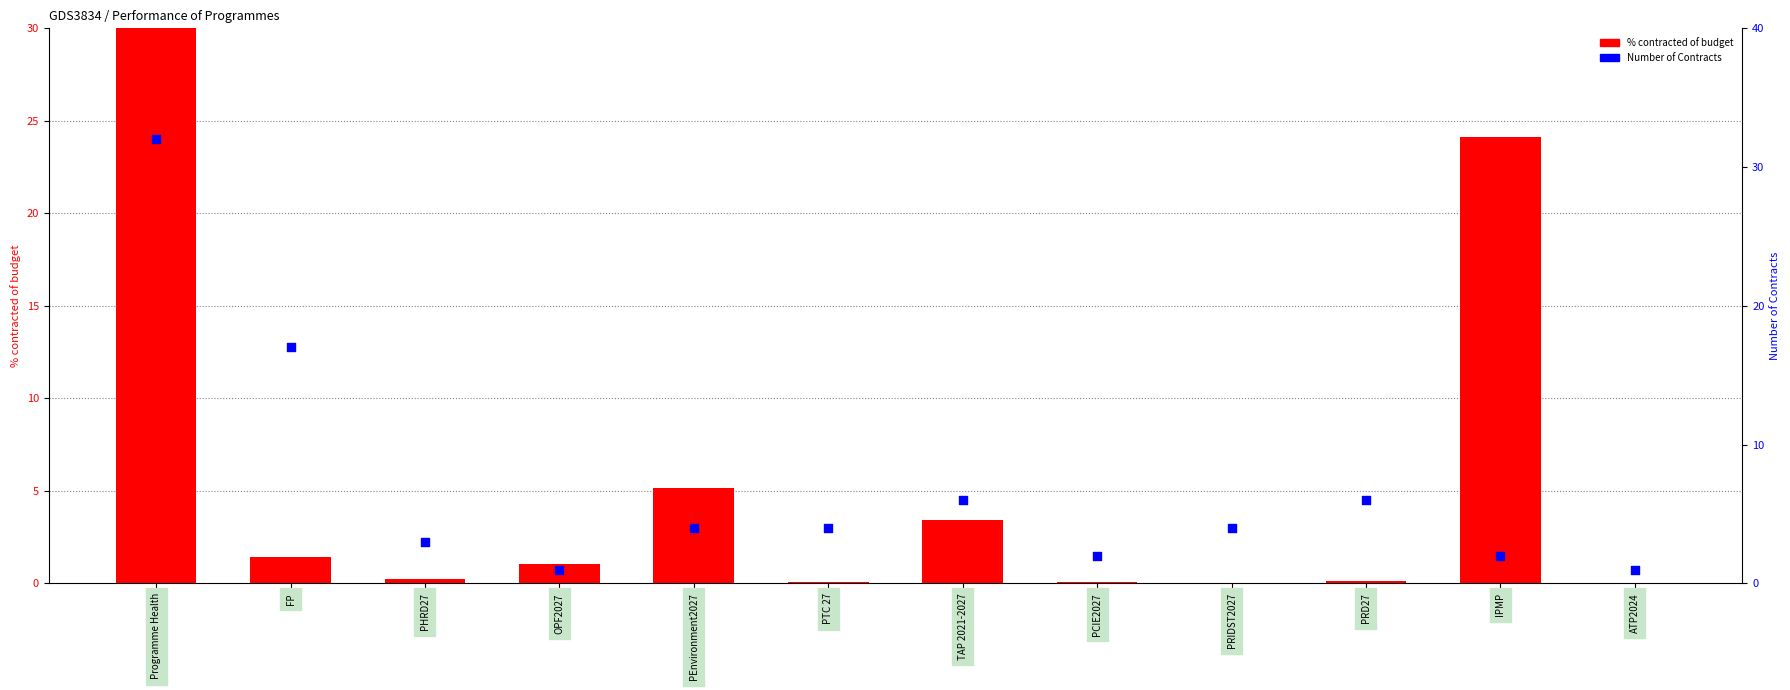

What are all the series names shown in the legend?

% contracted of budget, Number of Contracts